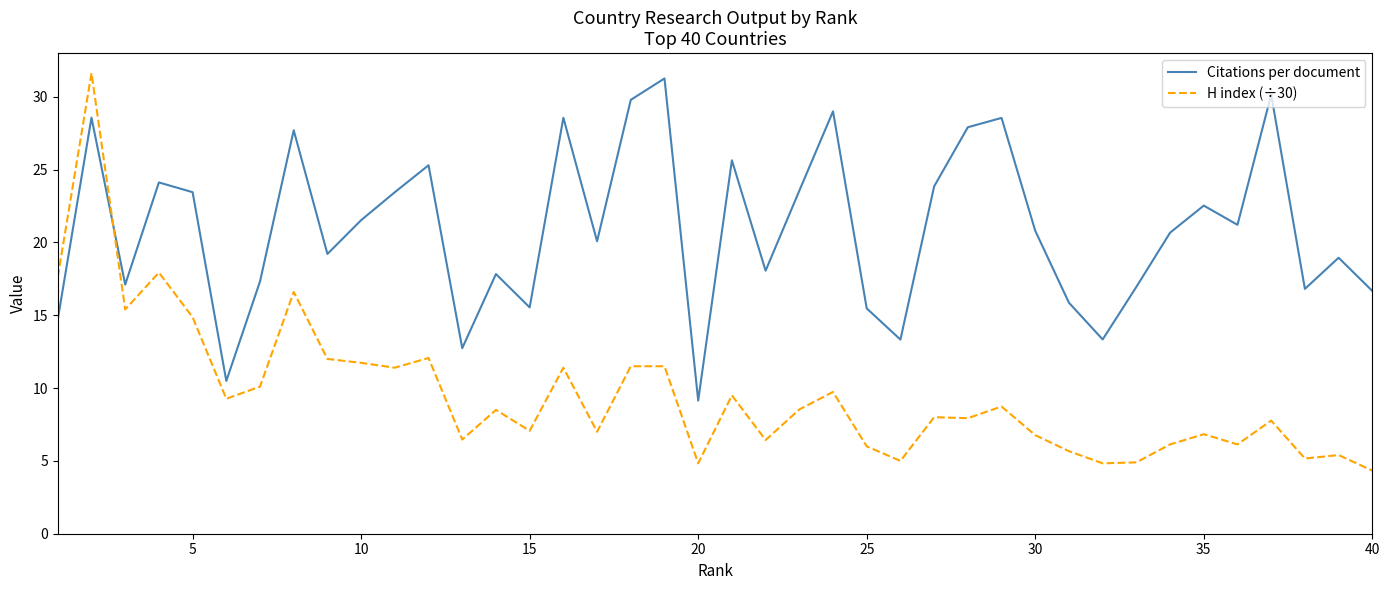

Which series has the largest range (max minus min)?

H index (÷30)